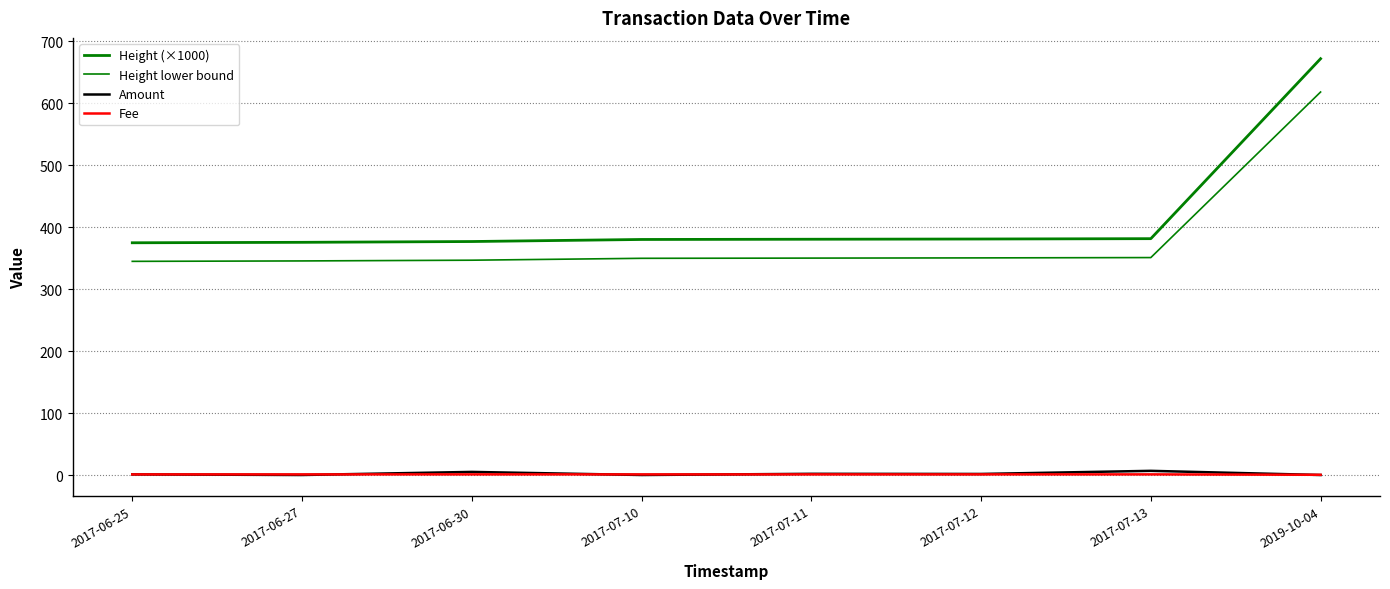

At which label is Fee closest to 0?

2019-10-04